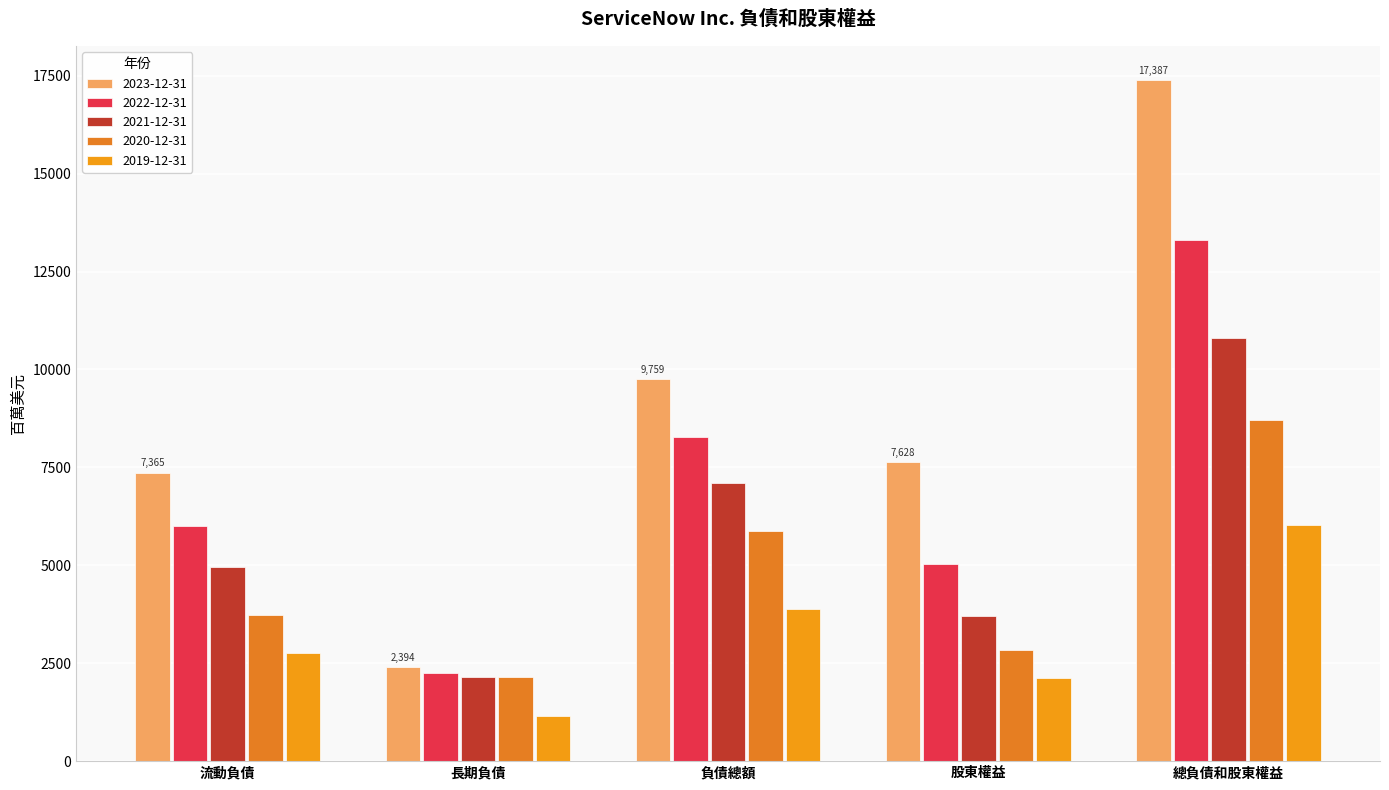

True or false: 2020-12-31 has a value of 3737 at 流動負債.

True